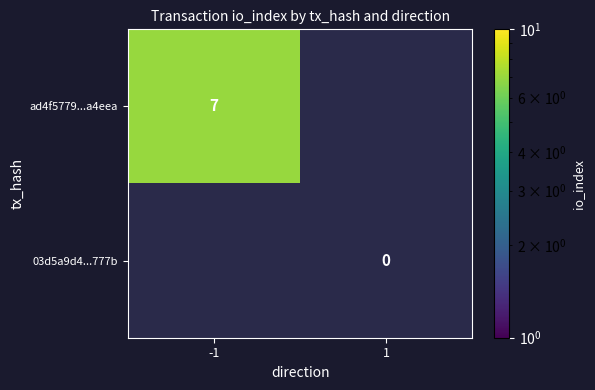

The value of ad4f5779...a4eea at -1 is 2. True or false?

False